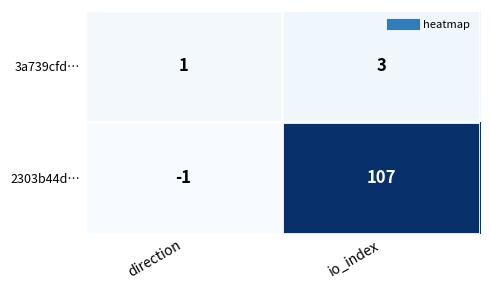

Read the 3a739cfd… value at io_index.

3